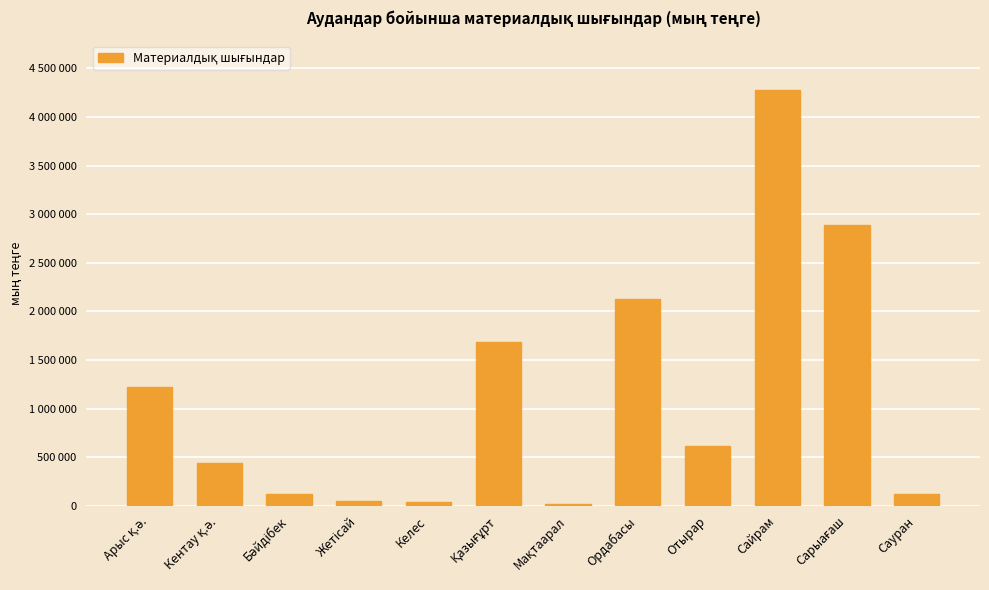

The value at Қазығұрт is 578448. True or false?

False